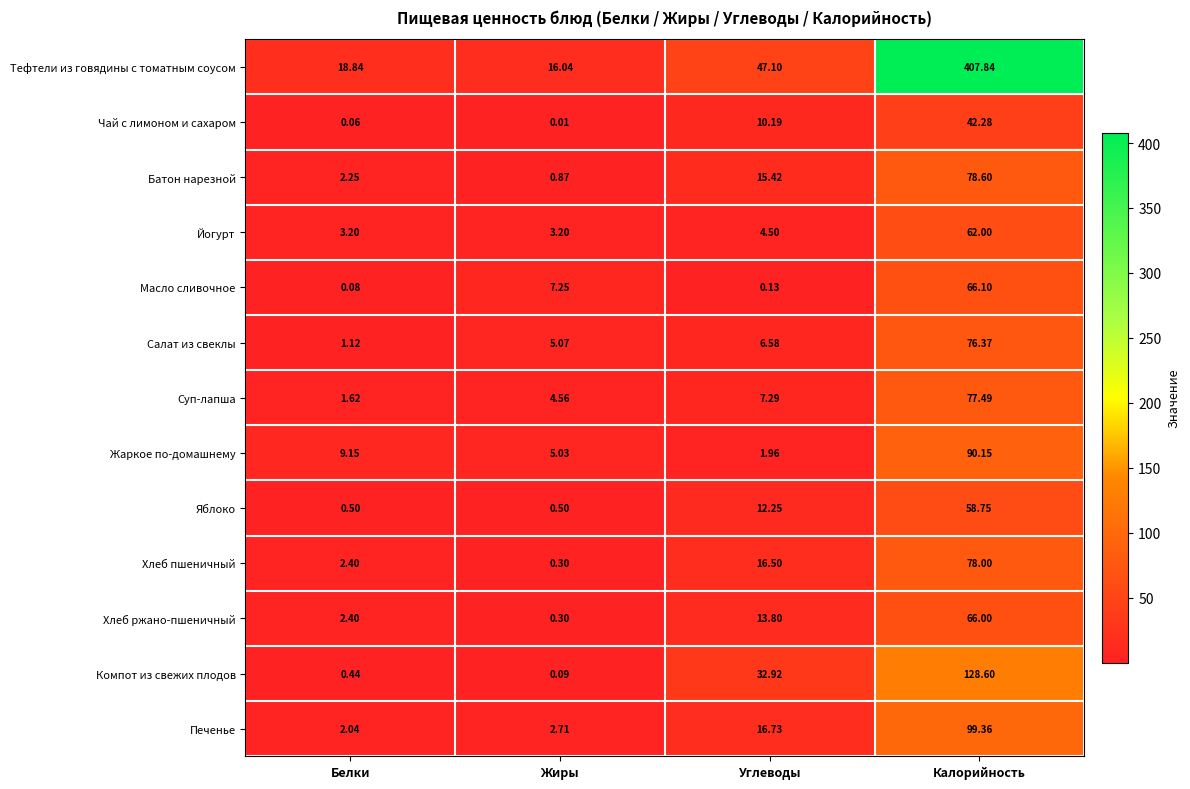

Count the number of data series in this chart.

13